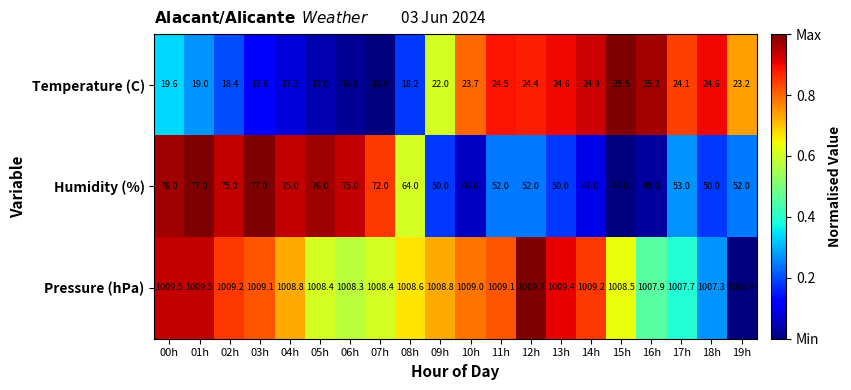

What is the highest value of the Humidity (%) series?

77.0